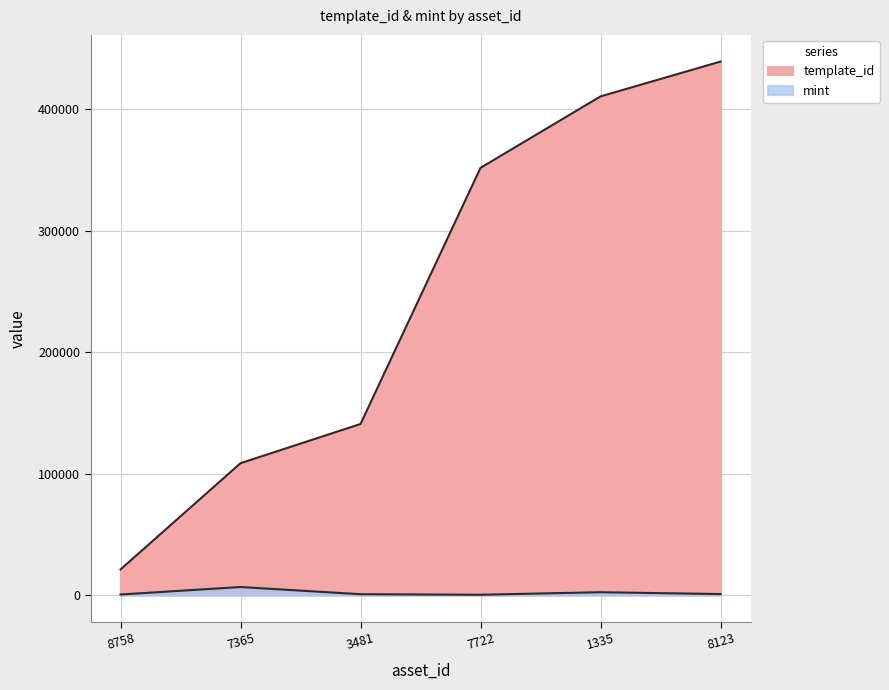

True or false: mint and template_id cross at least once.

False